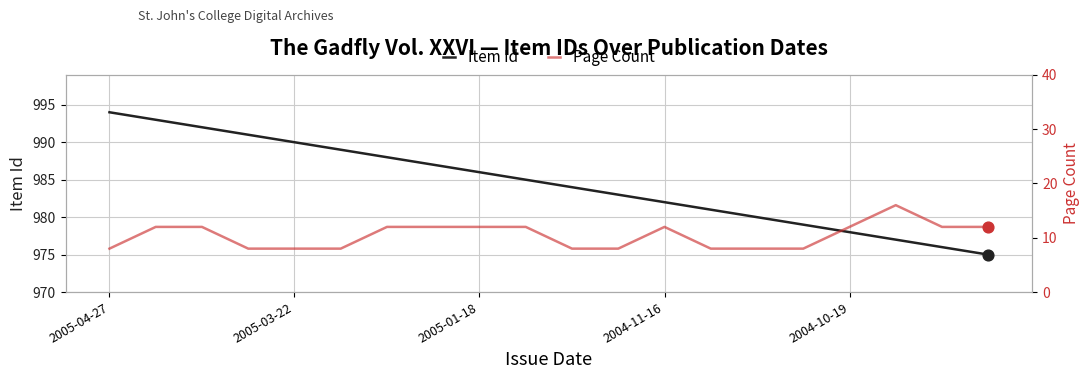

Which series contains the highest Y value?

Item Id